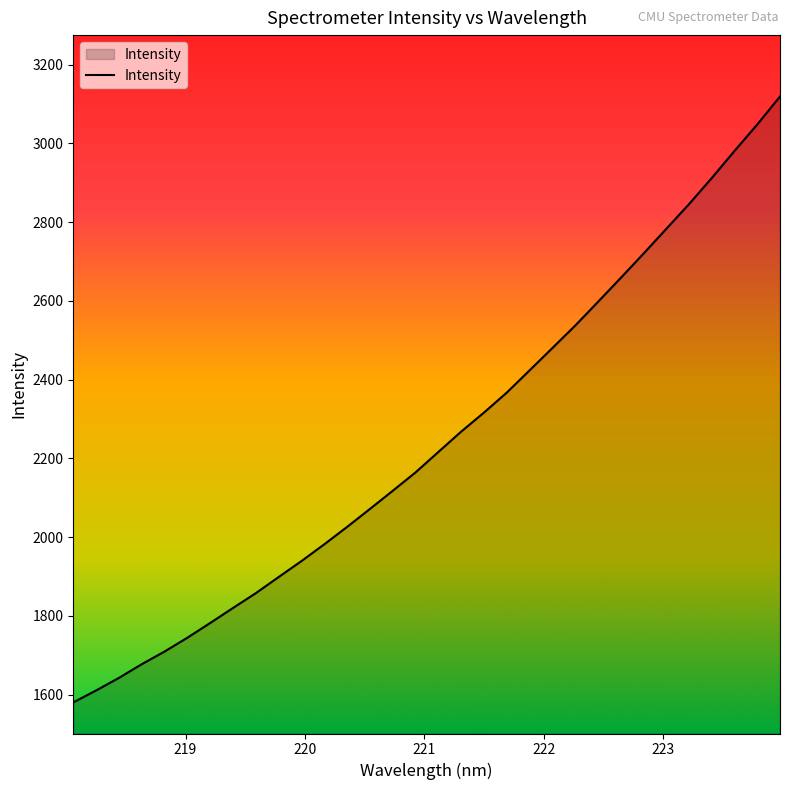

What is the maximum value shown in the chart?

3119.3